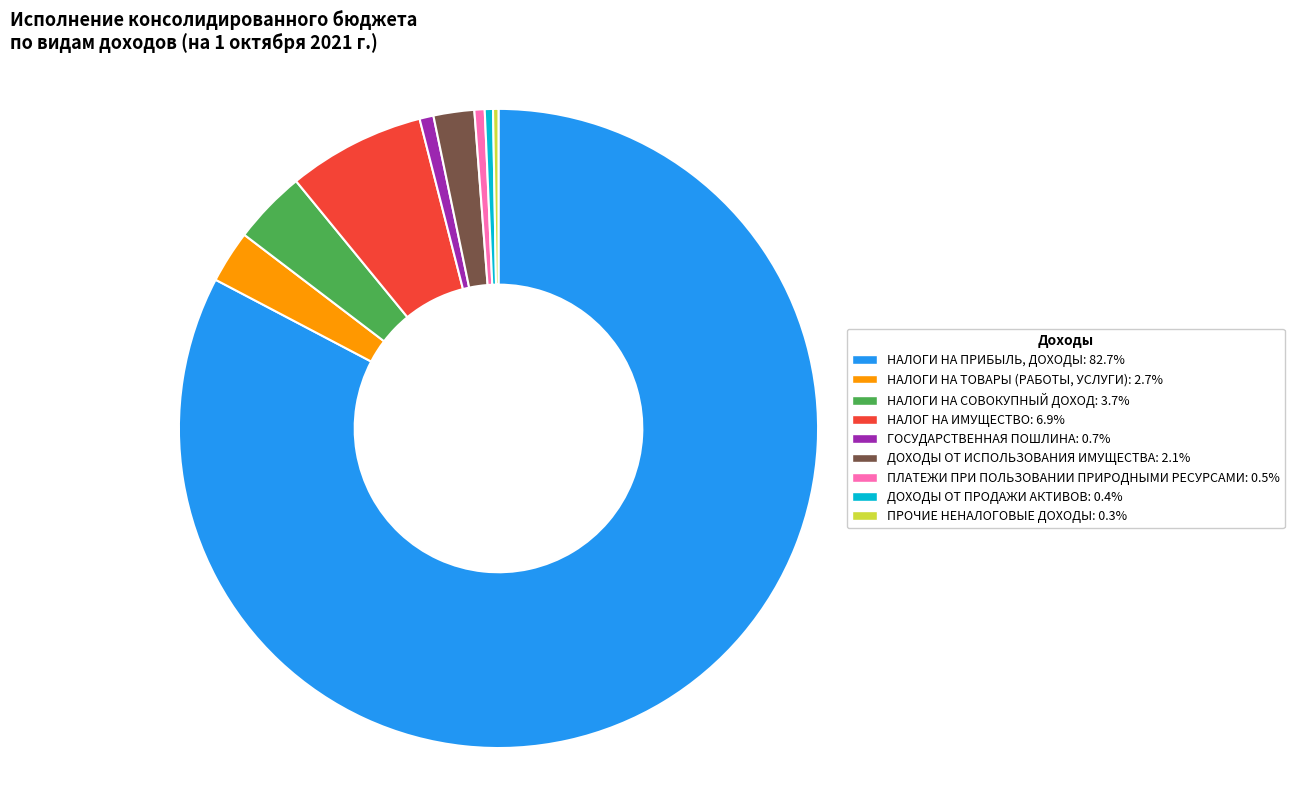

What is the ratio of the value at ГОСУДАРСТВЕННАЯ ПОШЛИНА to the value at ДОХОДЫ ОТ ПРОДАЖИ АКТИВОВ?

1.7